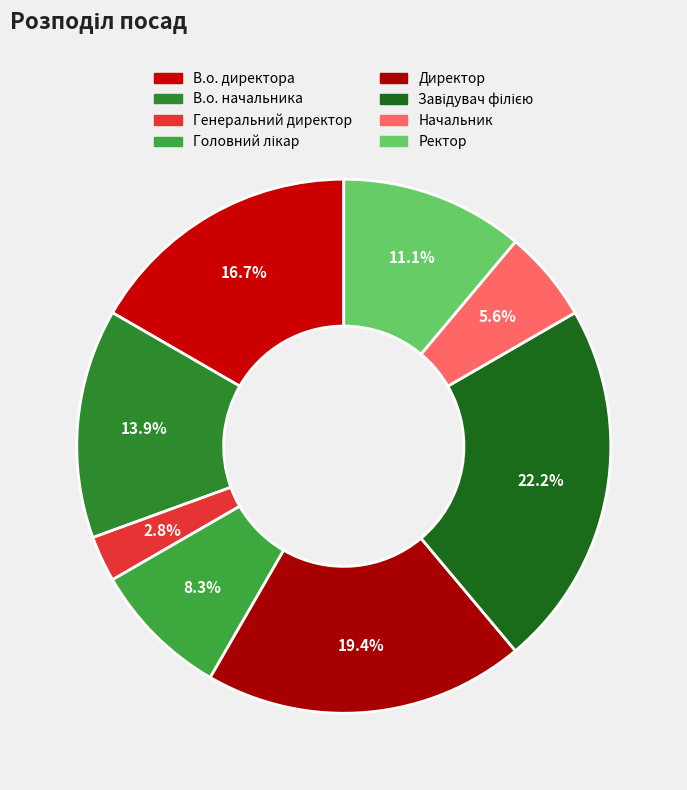

To the nearest percent, what is the combined percentage of Головний лікар and В.о. директора?

25%